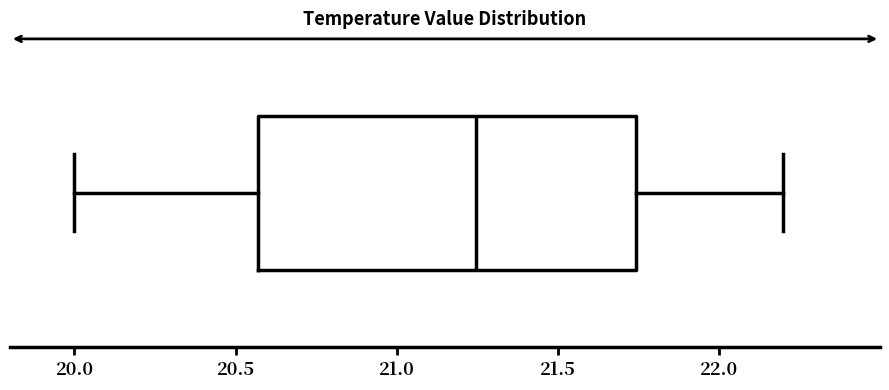

Where is the left edge of the box on the x-axis? The values are not printed on the chart, so give them approximately, as read against the axis.

20.55